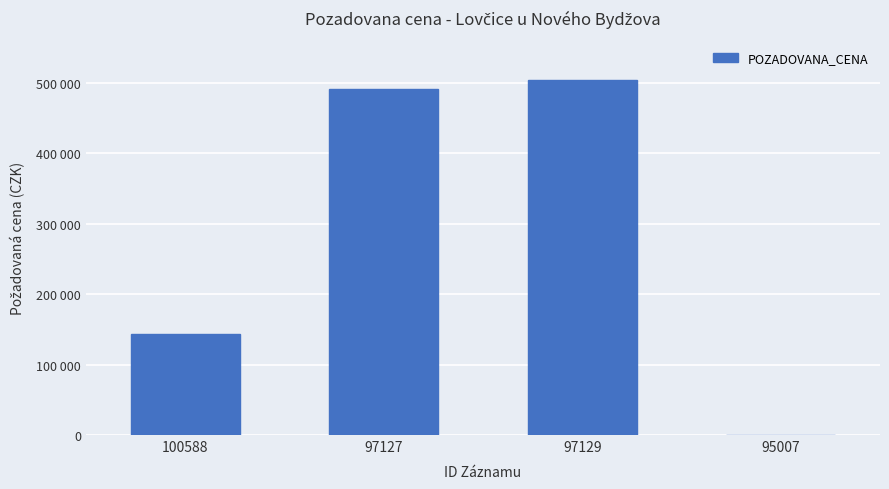

Is it true that the value at 100588 is 143000?

True